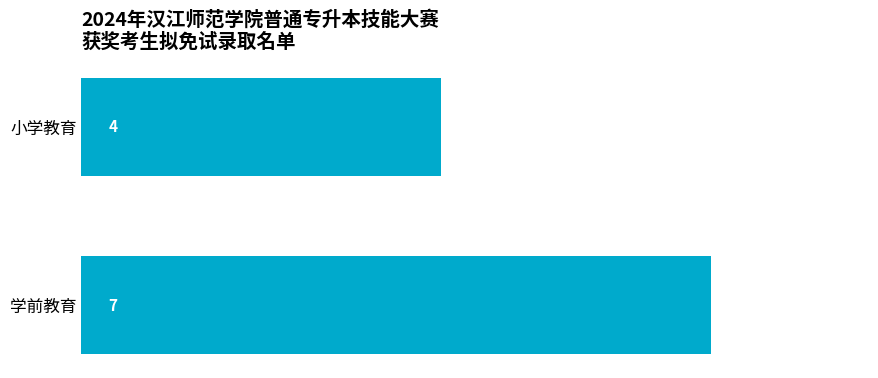

What is the label of the 2nd bar from the bottom?

小学教育